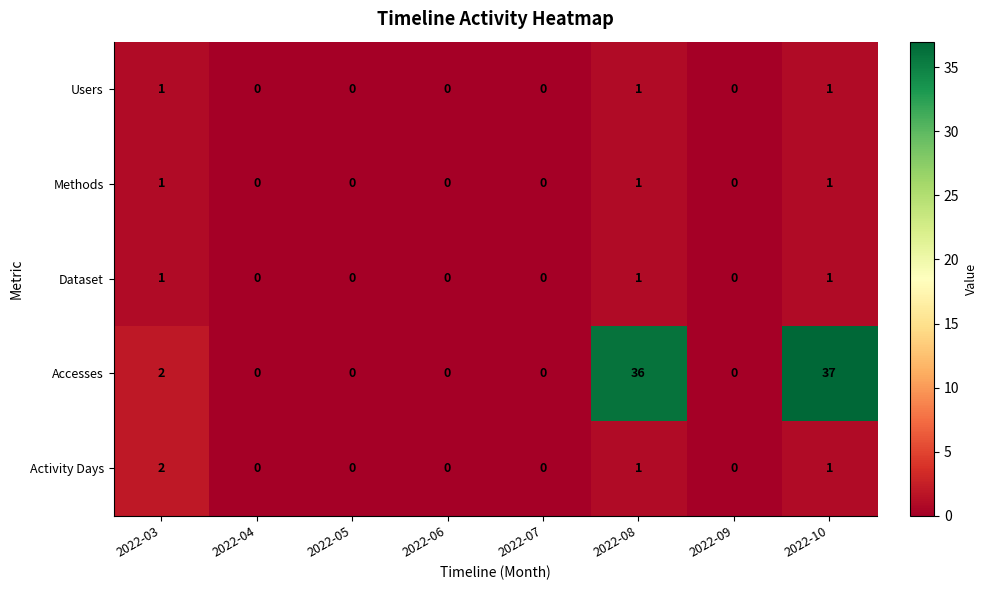

The value of Accesses at 2022-04 is 0. True or false?

True